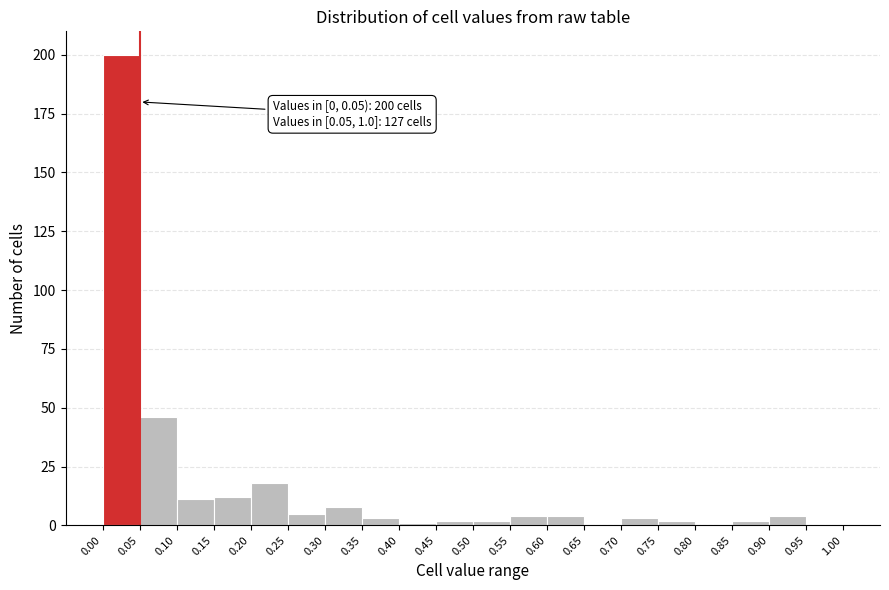

Which range on the x-axis has the tallest bar?

0.00 to 0.05